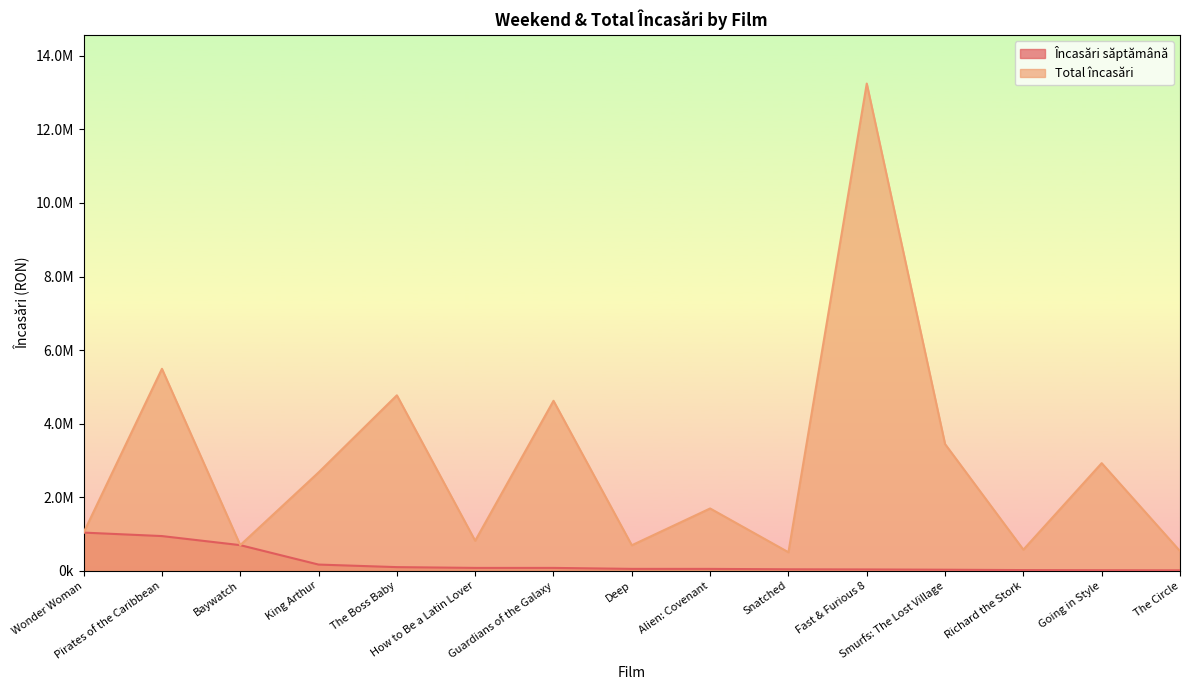

What is the value of the Total încasări point at the 10th from the left?

501469.0